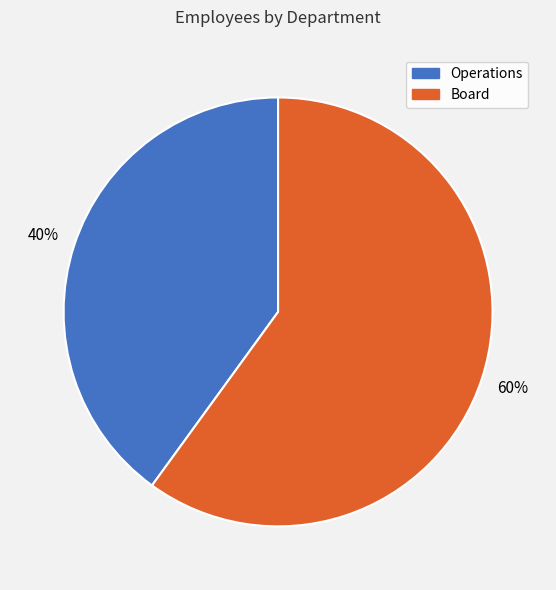

Is the sum of Board and Operations greater than half?

Yes